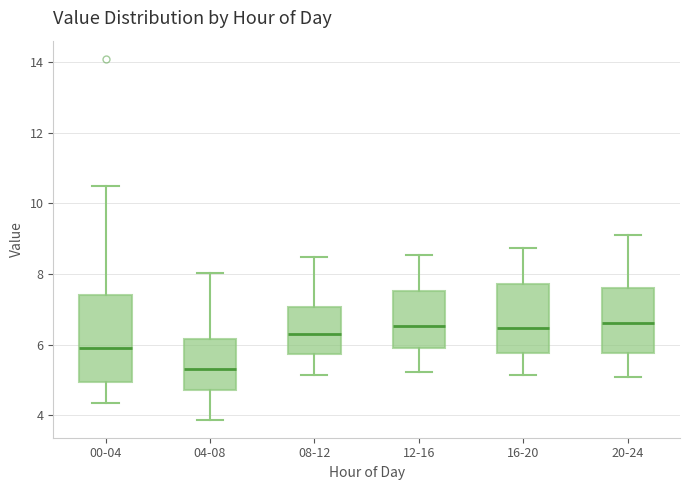

Comparing the boxes themselves (not the whiskers), which one is the tallest?

00-04